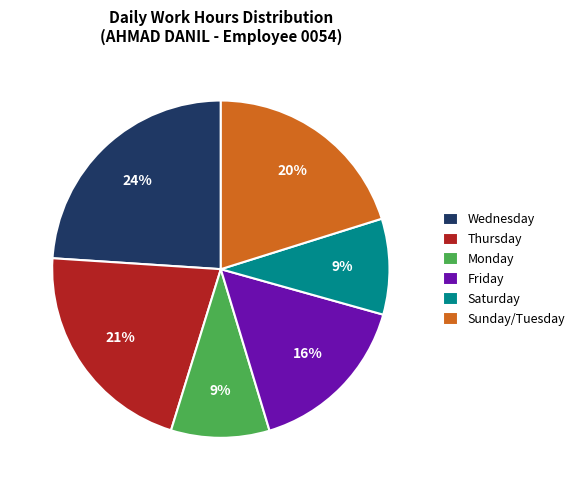

True or false: Saturday accounts for 9% of the total.

True